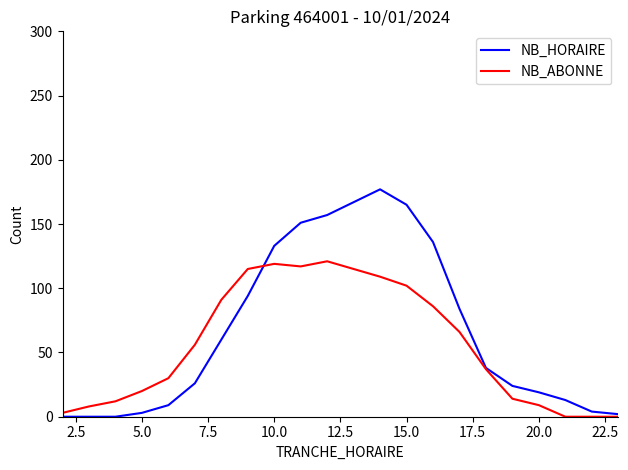

Which series has the widest spread of values?

NB_HORAIRE